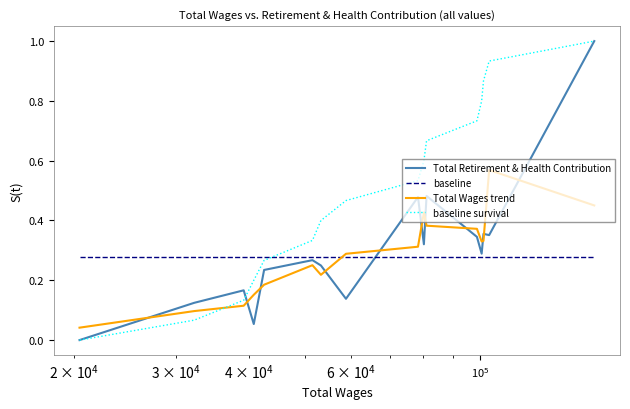

How many intersections are there between baseline survival and baseline?

1